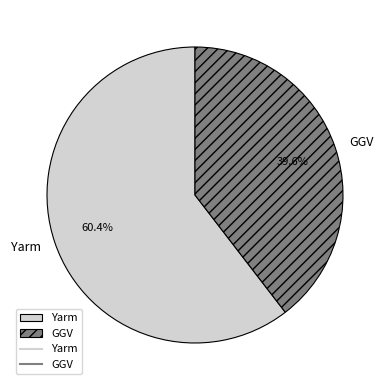

To the nearest percent, what percentage of the pie is Yarm?

60%